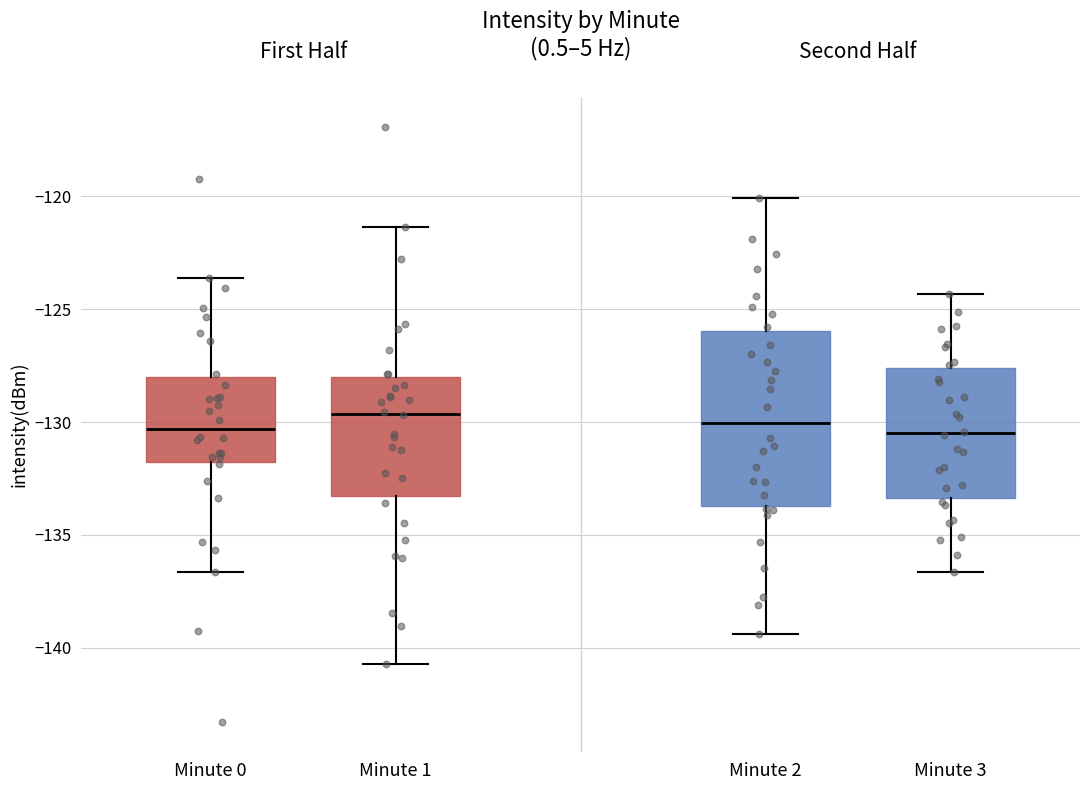

Where does the lower whisker of the box for Minute 0 end on the y-axis? The values are not printed on the chart, so give them approximately, as read against the axis.

-136.5